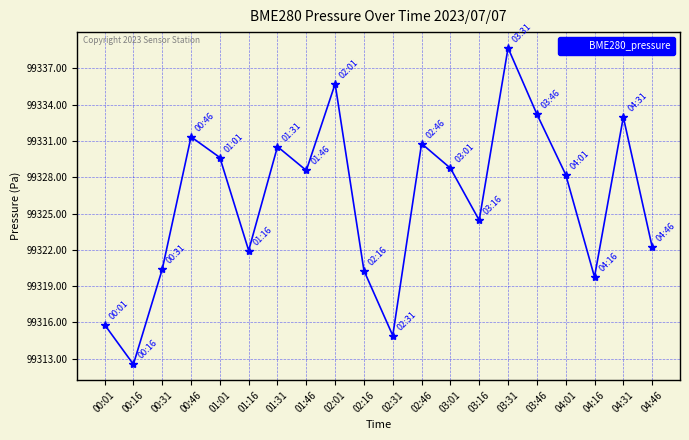

How many data points are less than 99328?

9